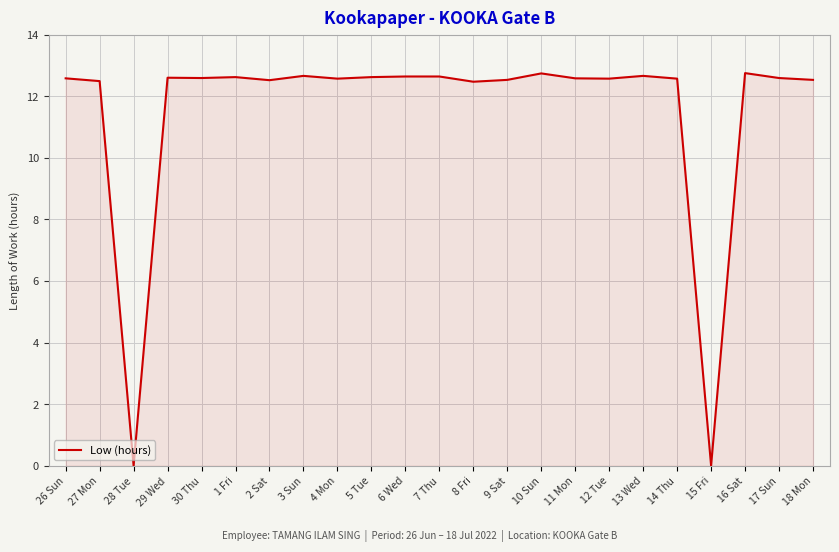

Approximately how many times larger is the value at 1 Fri compared to 6 Wed?

1.0